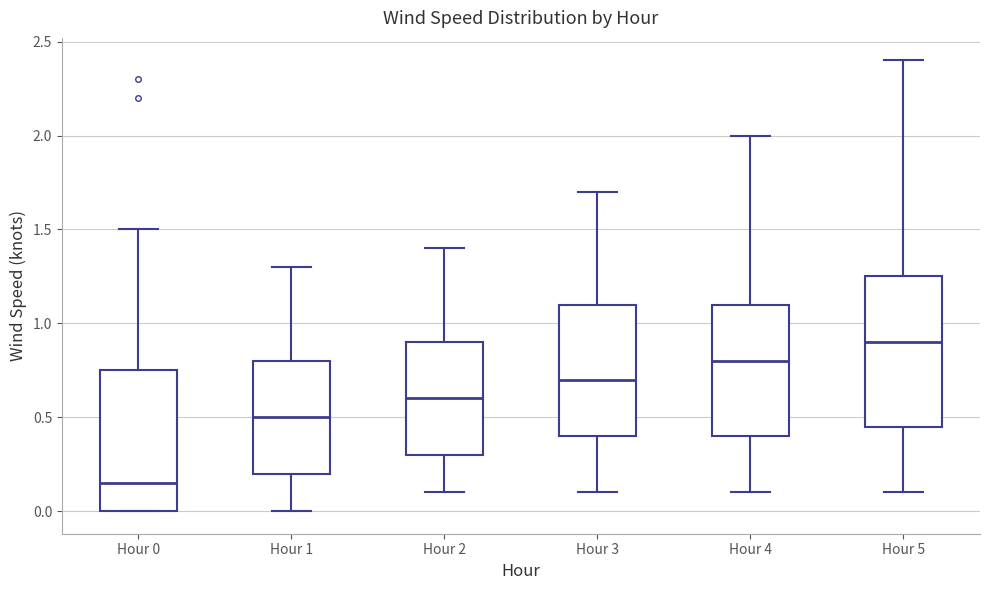

Where is the upper edge of the box for Hour 5 on the y-axis? The values are not printed on the chart, so give them approximately, as read against the axis.

1.25